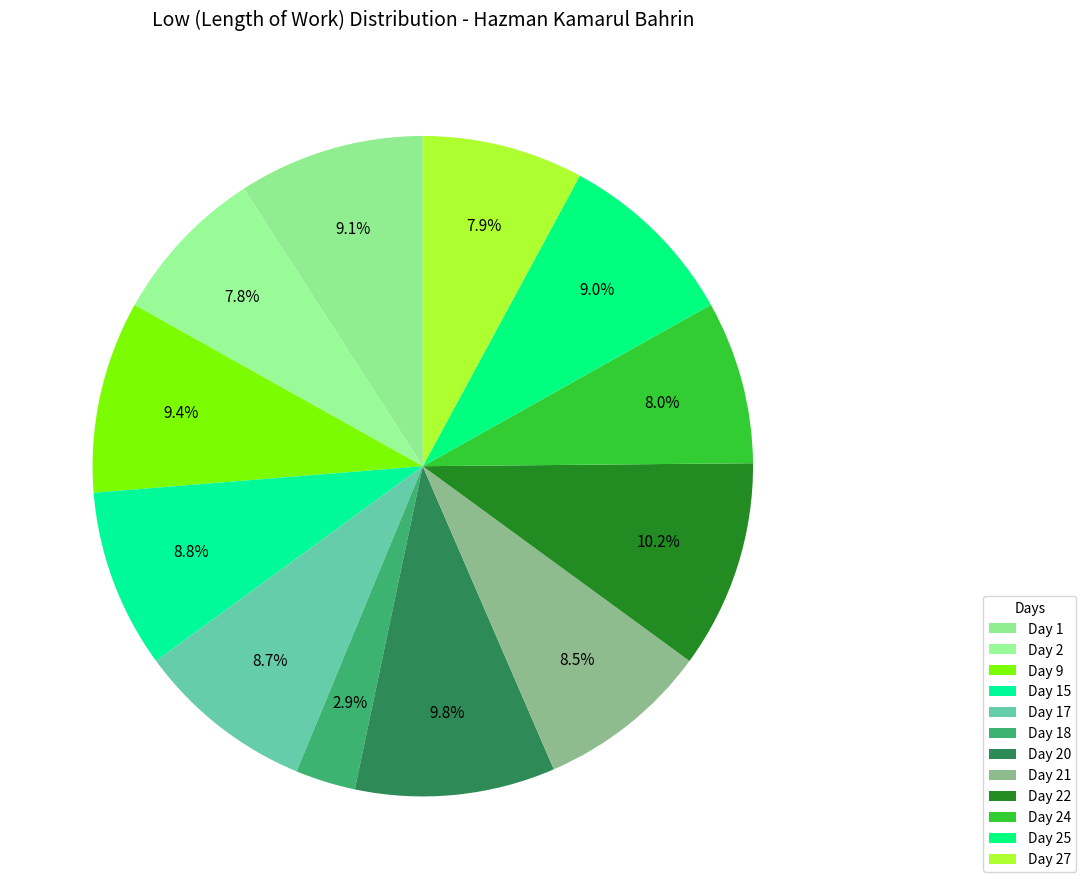

Which slice is the largest?

Day 22